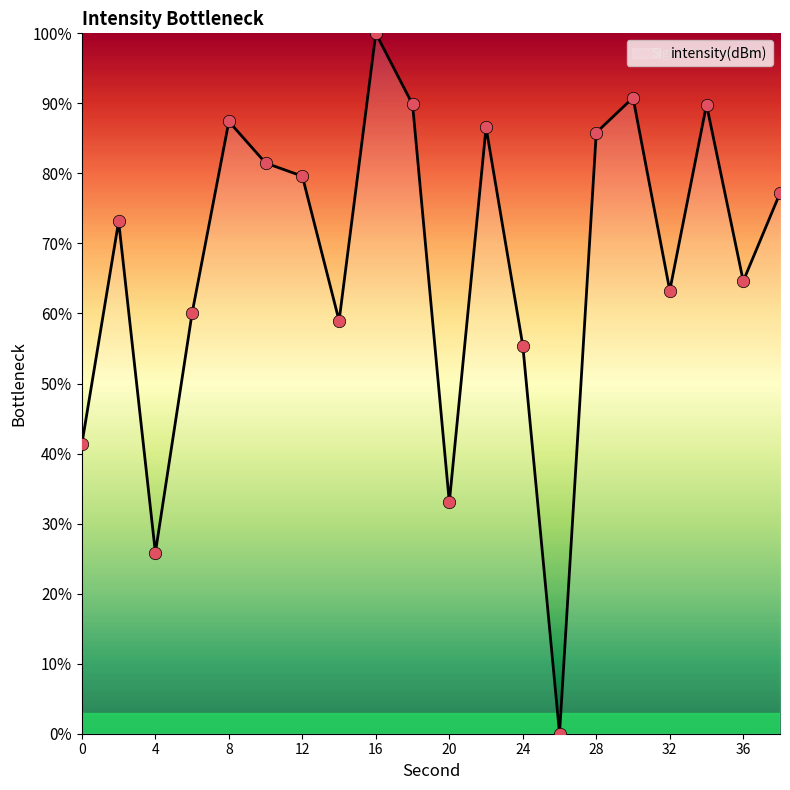

What is the maximum value shown in the chart?

100.0